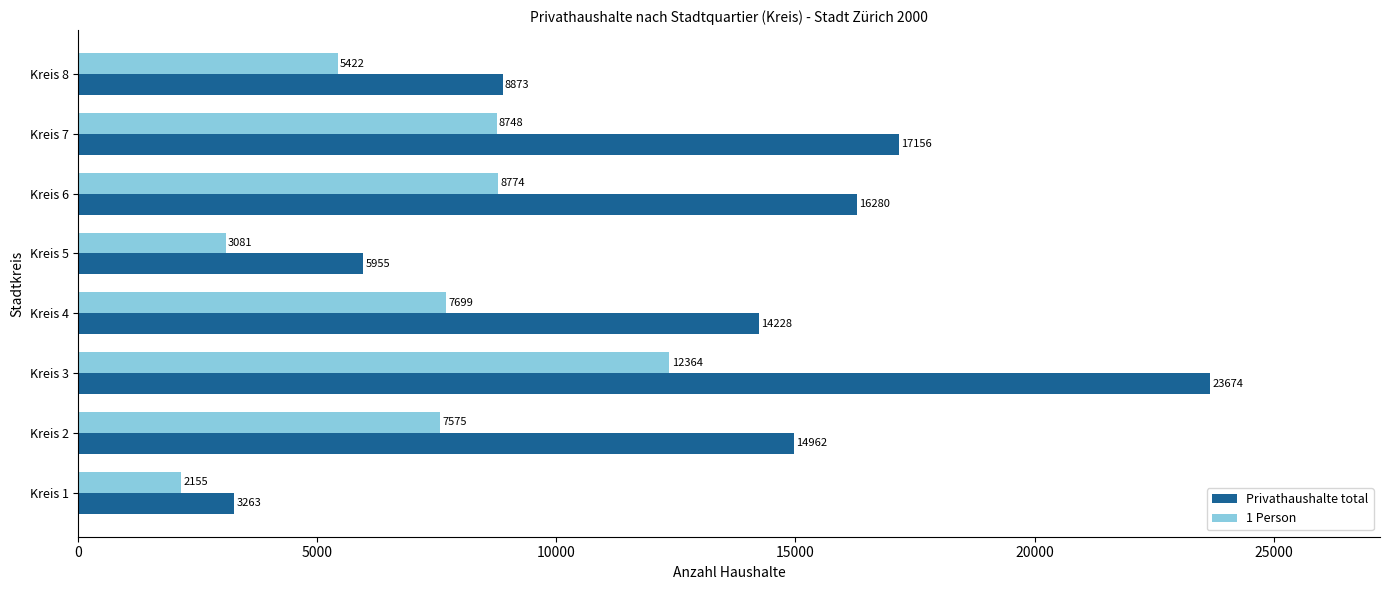

Rank the series by their maximum value, from highest to lowest.

Privathaushalte total, 1 Person